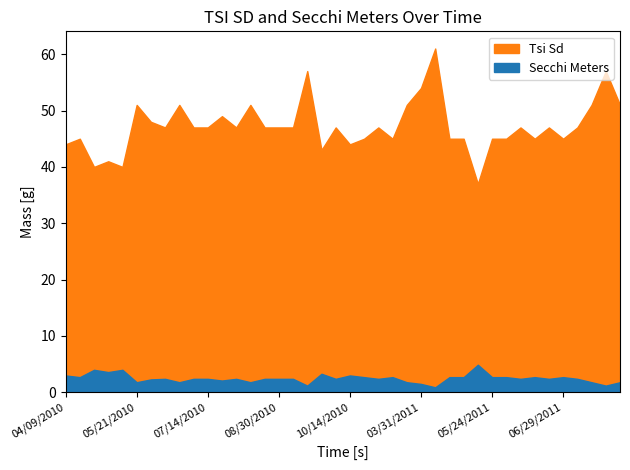

At which category is the sum across all series the highest?

04/25/2011